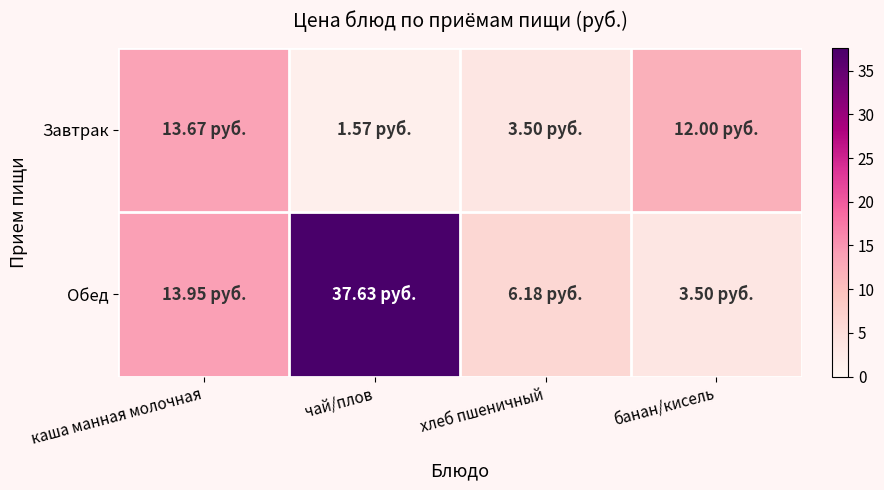

Reading left to right, extract all data points from this chart.

Завтрак: каша манная молочная=13.7	чай/плов=1.6	хлеб пшеничный=3.5	банан/кисель=12.0
Обед: каша манная молочная=13.9	чай/плов=37.6	хлеб пшеничный=6.2	банан/кисель=3.5